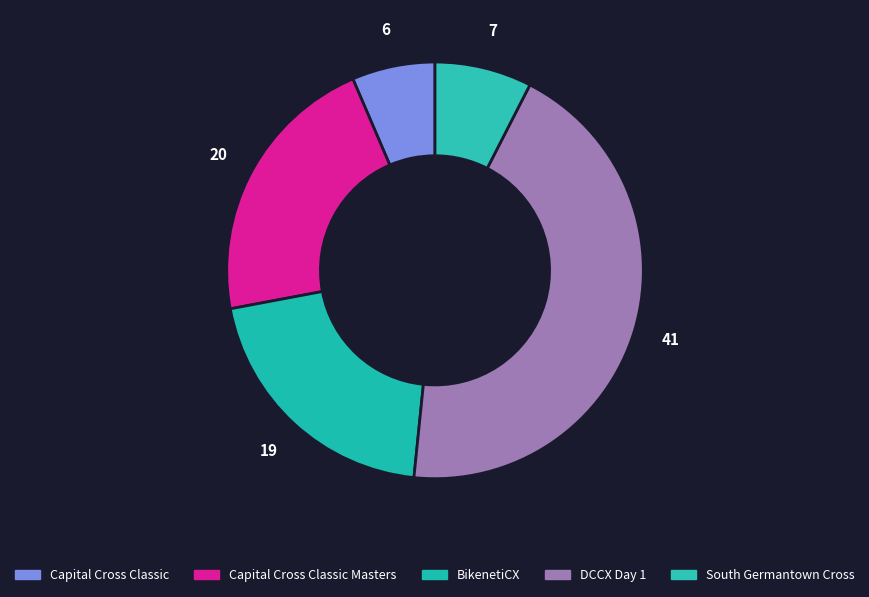

Count the number of slices in the pie.

5